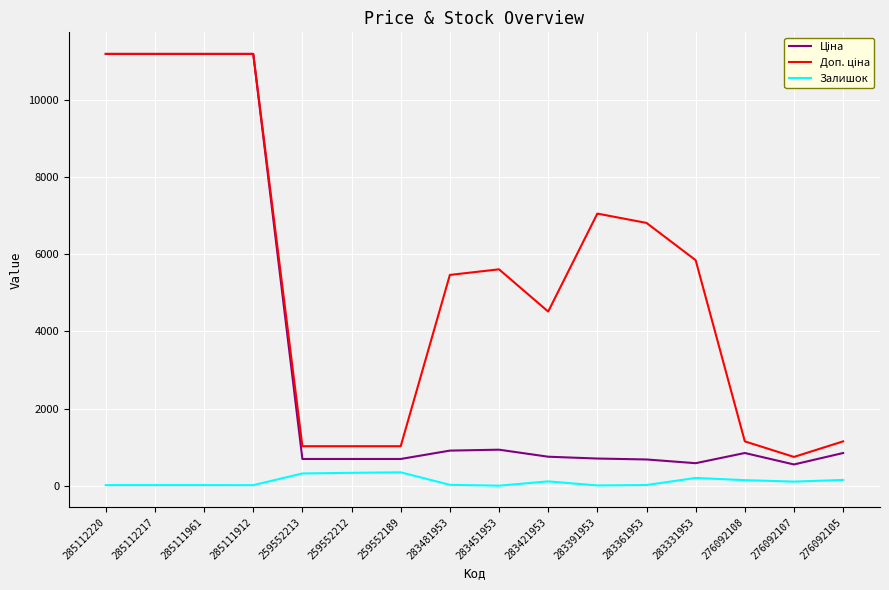

True or false: Залишок has a value of 8.0 at 283391953.

True